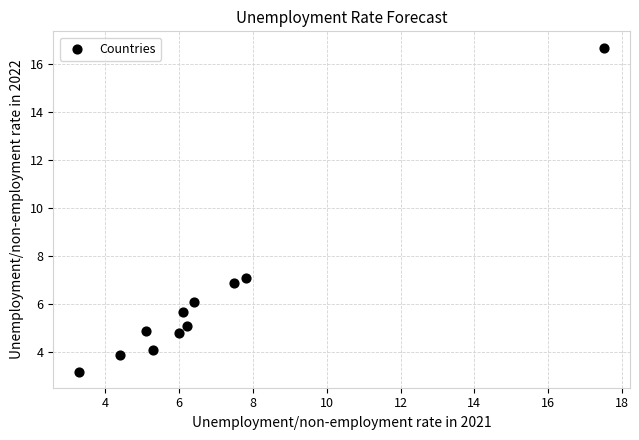

What Y value in the scatter plot is closest to 9?

7.1